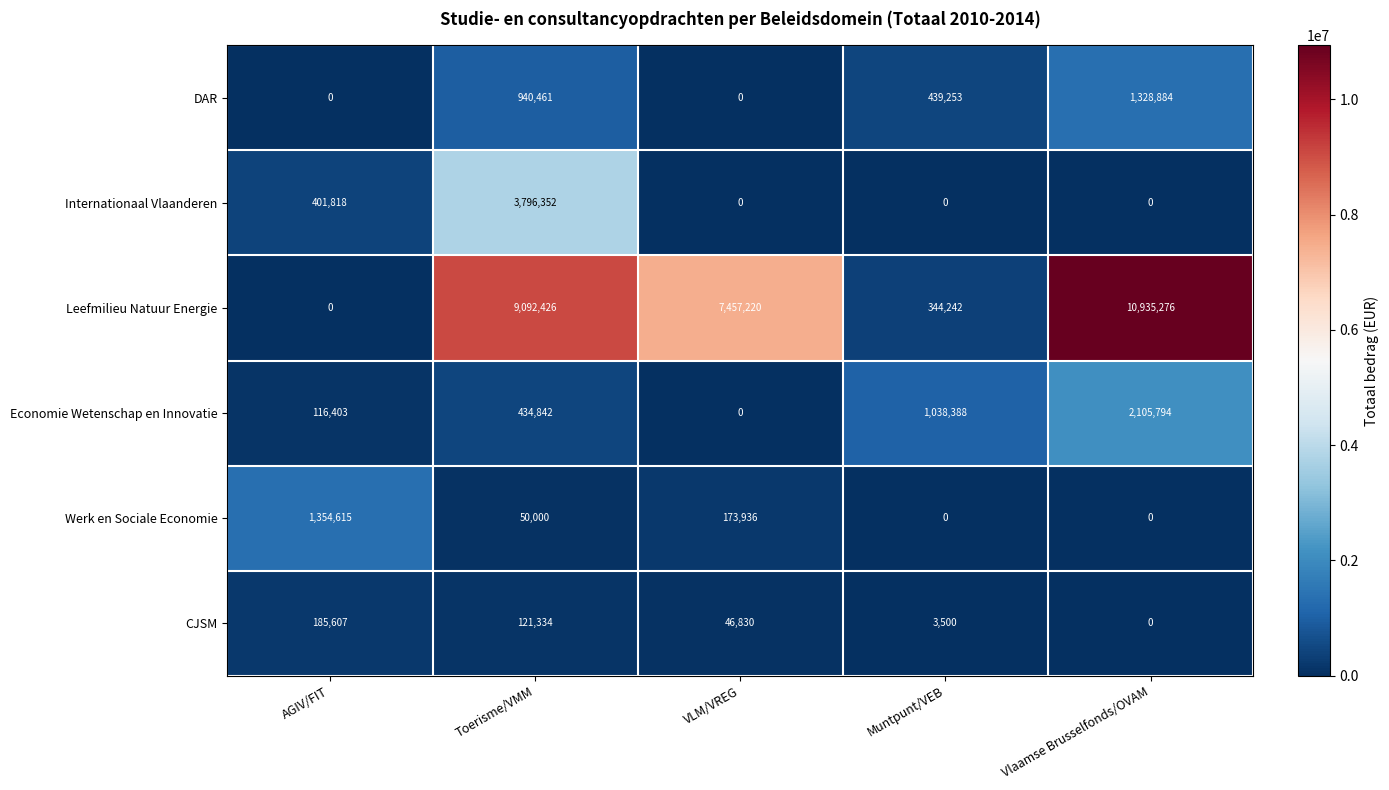

True or false: Leefmilieu Natuur Energie has a value of 19272969 at Vlaamse Brusselfonds/OVAM.

False